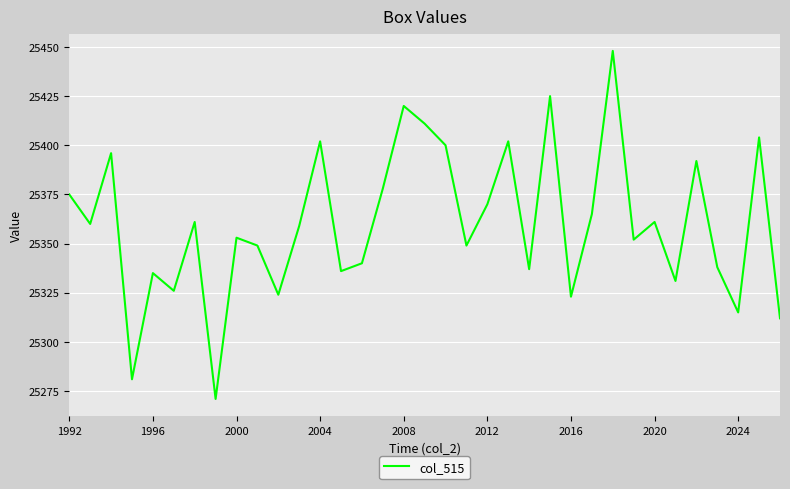

What is the difference between the maximum and minimum values?

177